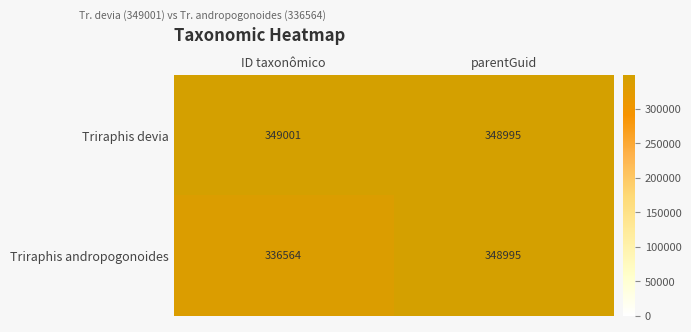

Which series has the largest range (max minus min)?

Triraphis andropogonoides